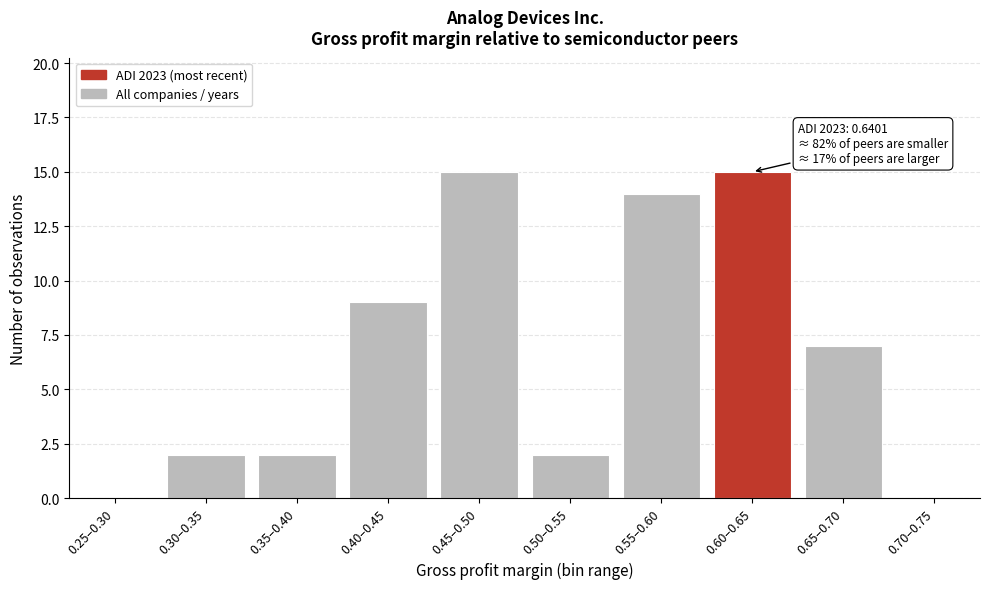

Reading left to right, what are all the values shown in this chart?

0.25–0.30=0	0.30–0.35=2	0.35–0.40=2	0.40–0.45=9	0.45–0.50=15	0.50–0.55=2	0.55–0.60=14	0.60–0.65=15	0.65–0.70=7	0.70–0.75=0